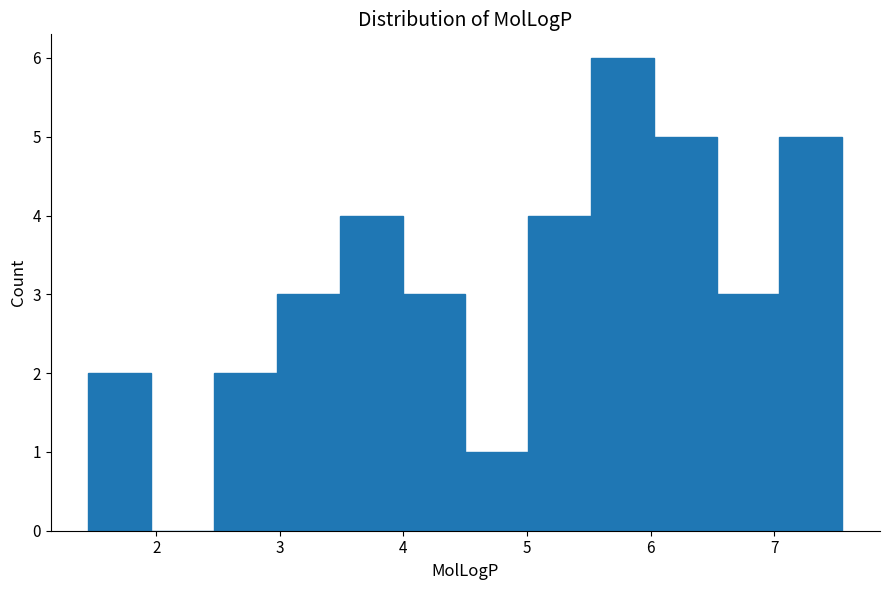

Reading left to right, transcribe this chart: for each bar, give the range it covers on the x-axis and its height. Neither the bar edges nor the heights are printed on the chart, so give them approximately, as read against the axes.

1.5 to 2.0: 2
2.0 to 2.5: 0
2.5 to 3.0: 2
3.0 to 3.5: 3
3.5 to 4.0: 4
4.0 to 4.5: 3
4.5 to 5.0: 1
5.0 to 5.5: 4
5.5 to 6.0: 6
6.0 to 6.5: 5
6.5 to 7.0: 3
7.0 to 7.6: 5